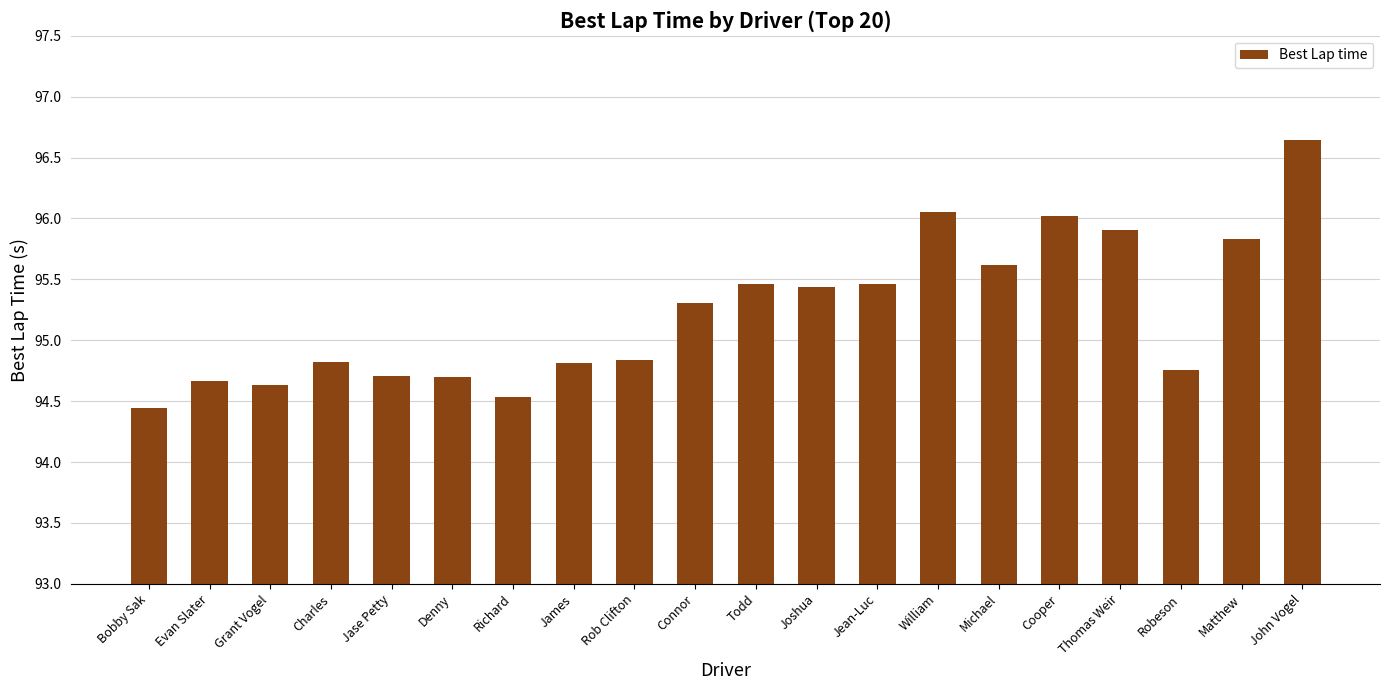

How many values exceed 95?

10